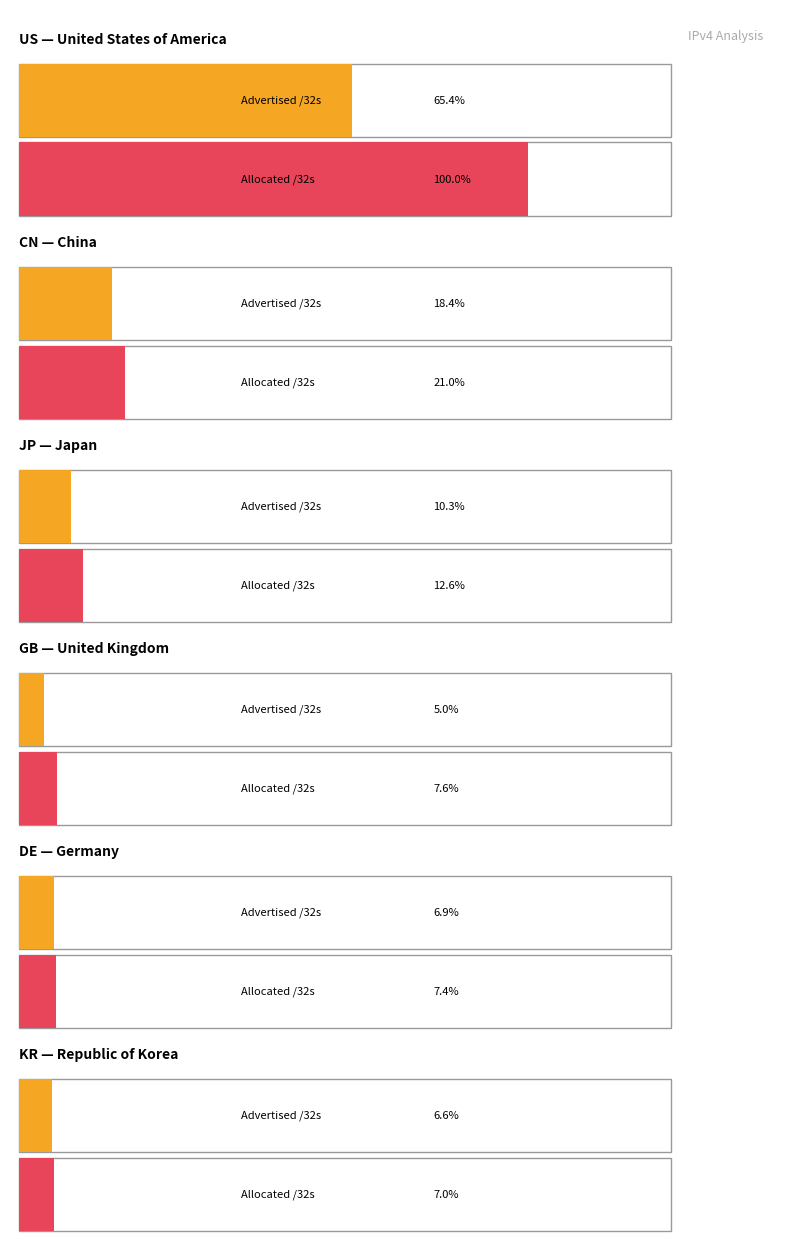

At how many categories does at least one series exceed 845974420?

1